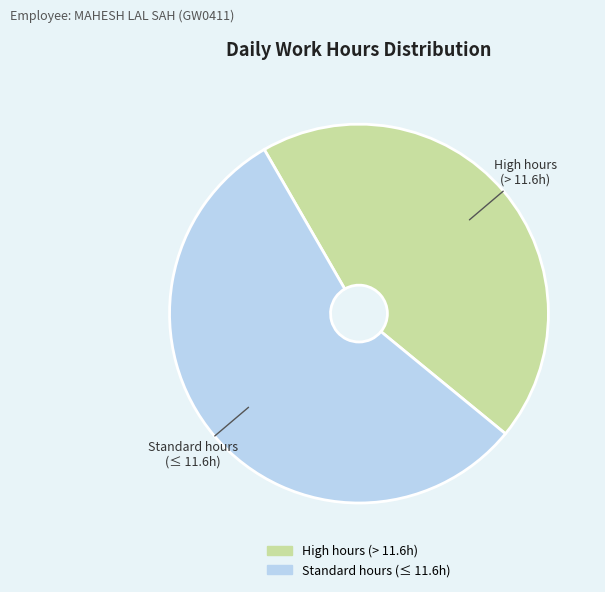

What is the largest slice in the pie chart?

Standard hours (≤ 11.6h)